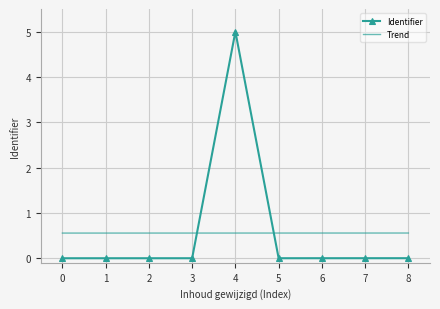

True or false: Identifier and Trend intersect in this chart.

True